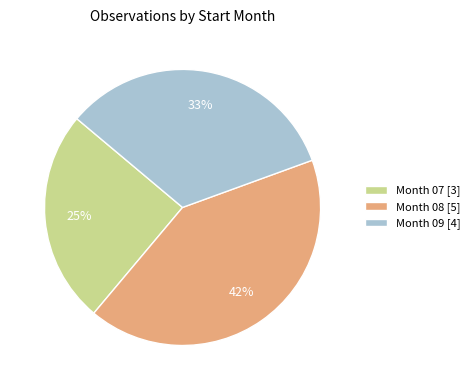

To the nearest percent, what is the difference between the Month 08 [5] and Month 07 [3] slice percentages?

17%